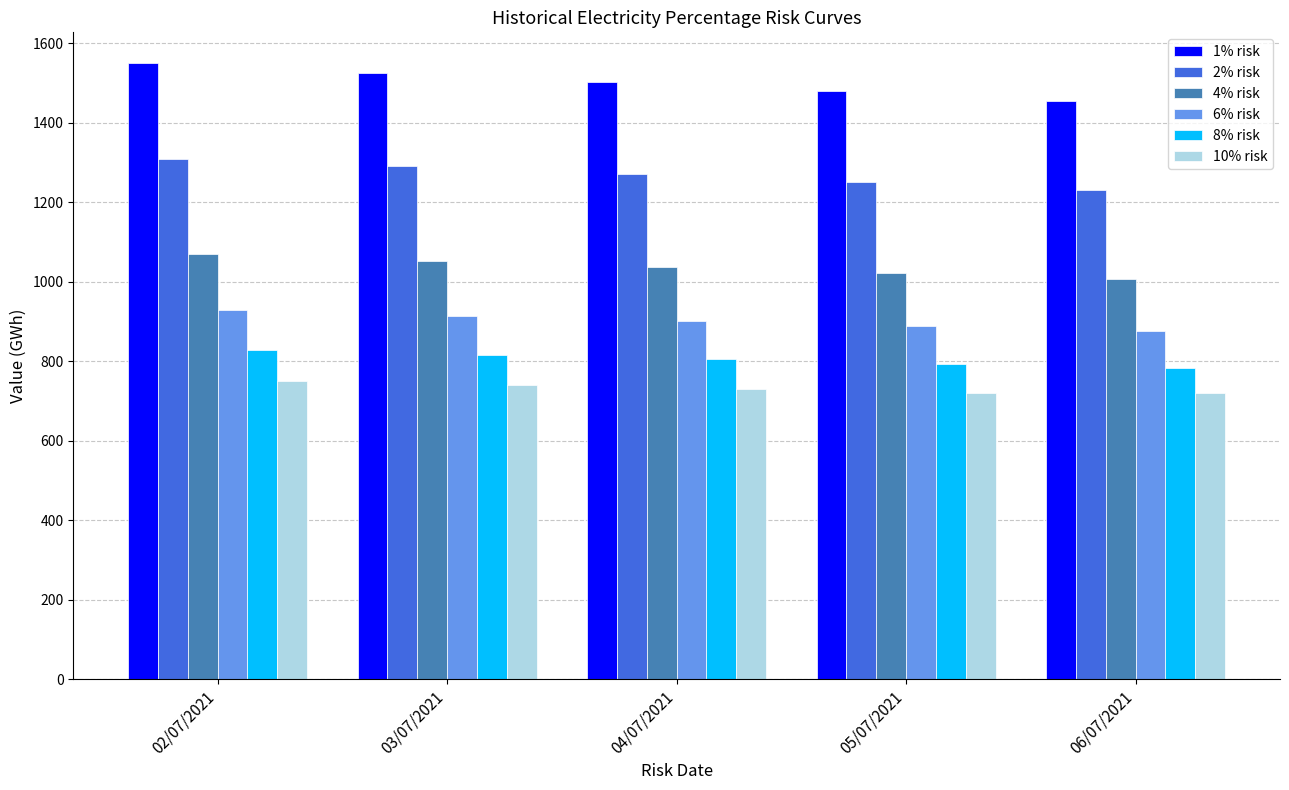

What is the difference between the 8% risk values at 02/07/2021 and 03/07/2021?

11